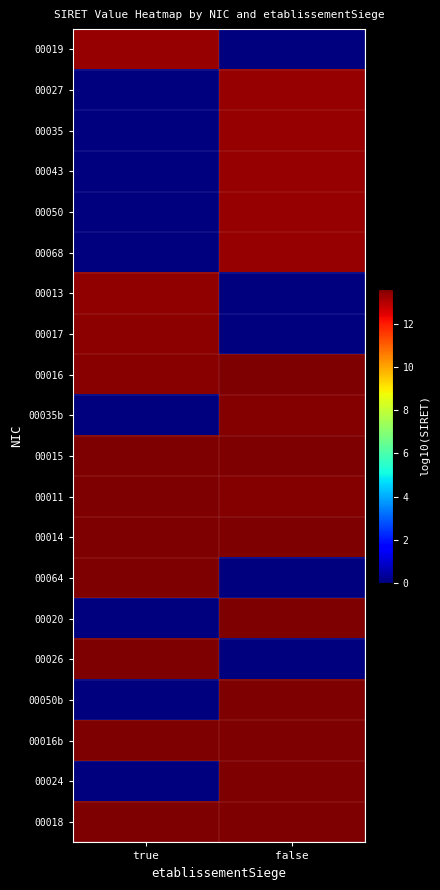

Reading left to right, list all the values displayed in this chart.

00019: true=13.3	false=0.0
00027: true=0.0	false=13.3
00035: true=0.0	false=13.3
00043: true=0.0	false=13.3
00050: true=0.0	false=13.3
00068: true=0.0	false=13.3
00013: true=13.4	false=0.0
00017: true=13.4	false=0.0
00016: true=13.5	false=13.6
00035b: true=0.0	false=13.5
00015: true=13.6	false=13.6
00011: true=13.6	false=13.5
00014: true=13.6	false=13.6
00064: true=13.6	false=0.0
00020: true=0.0	false=13.6
00026: true=13.6	false=0.0
00050b: true=0.0	false=13.6
00016b: true=13.6	false=13.6
00024: true=0.0	false=13.6
00018: true=13.6	false=13.6